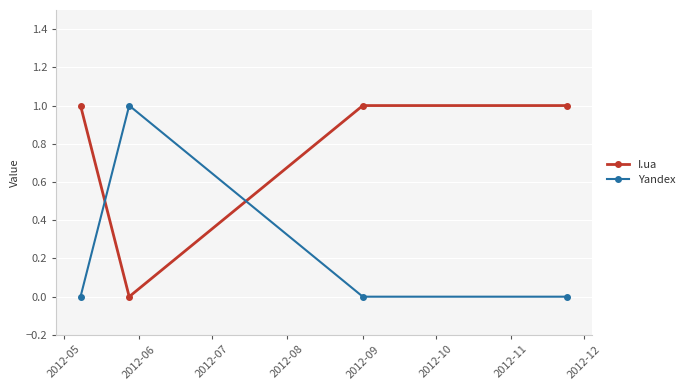

Does the chart have visible grid lines?

Yes